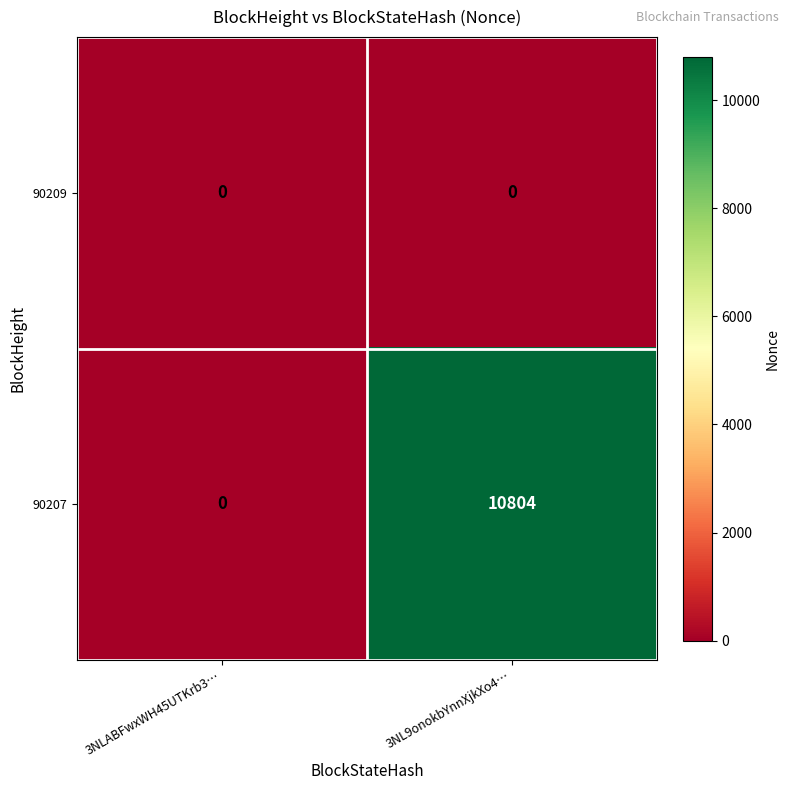

Which series has the largest total across all categories?

90207